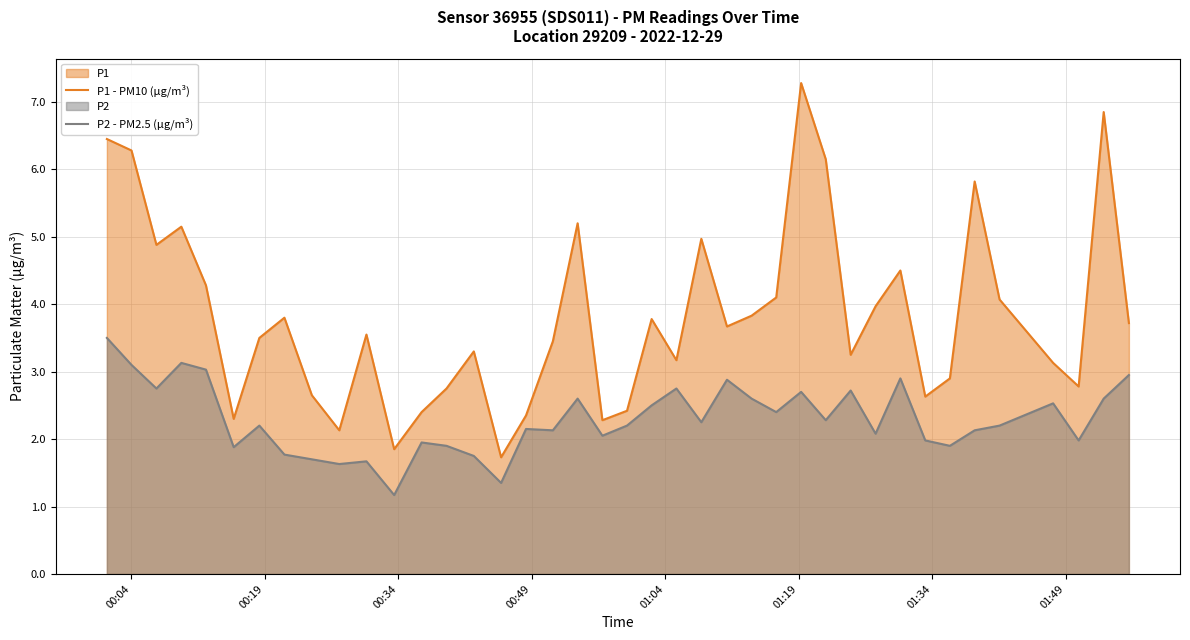

True or false: P2 - PM2.5 (µg/m³) and P1 - PM10 (µg/m³) cross at least once.

False